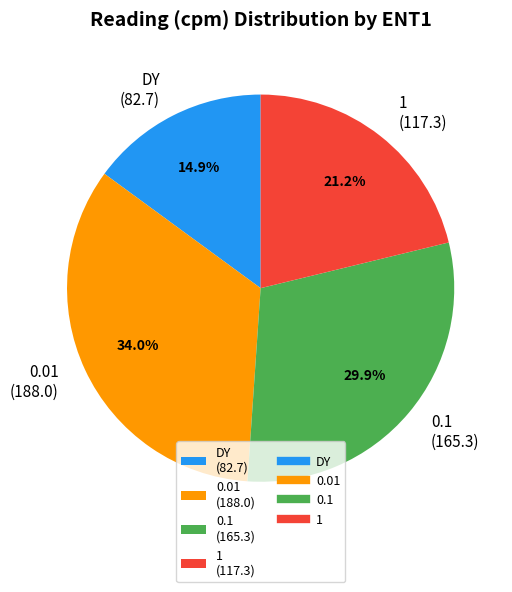

Combined, what portion of the pie is 0.01 and 0.1?

63.9%